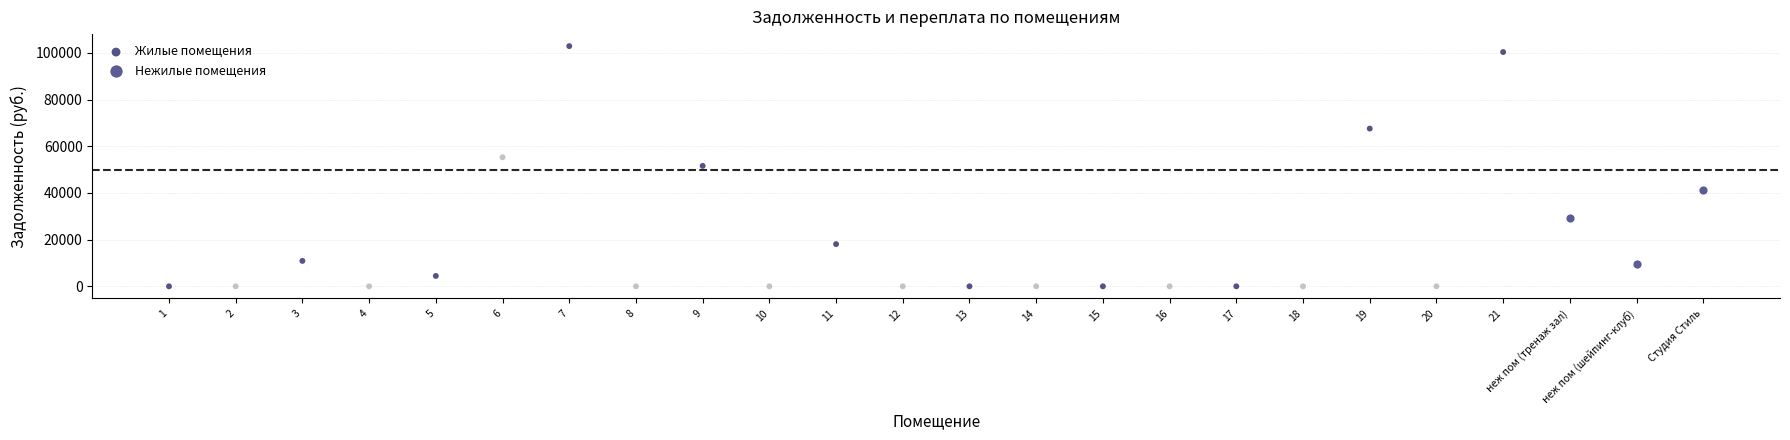

Which series reaches the maximum Y coordinate?

Жилые помещения